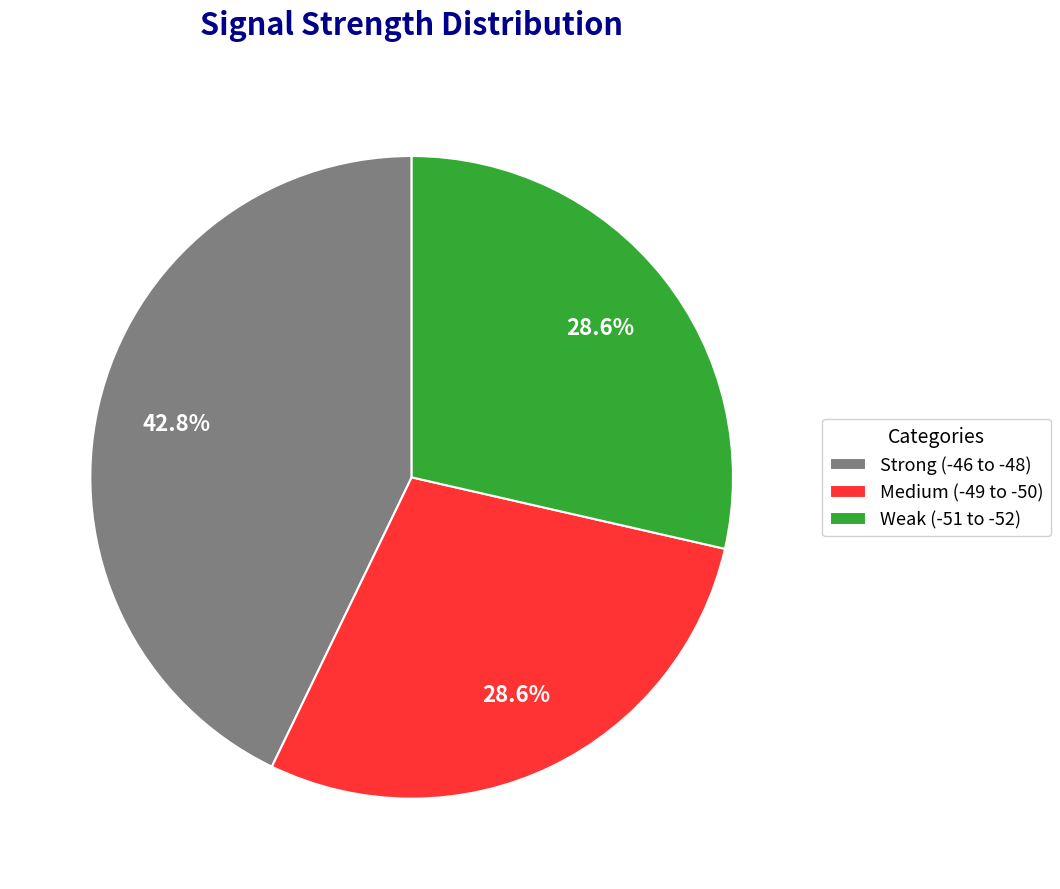

Is there any slice that represents more than half of the pie?

No